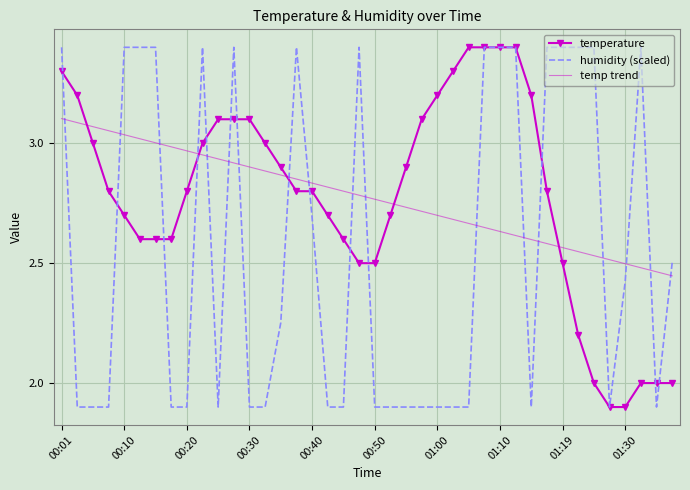

What is the minimum value shown in the chart?

1.9